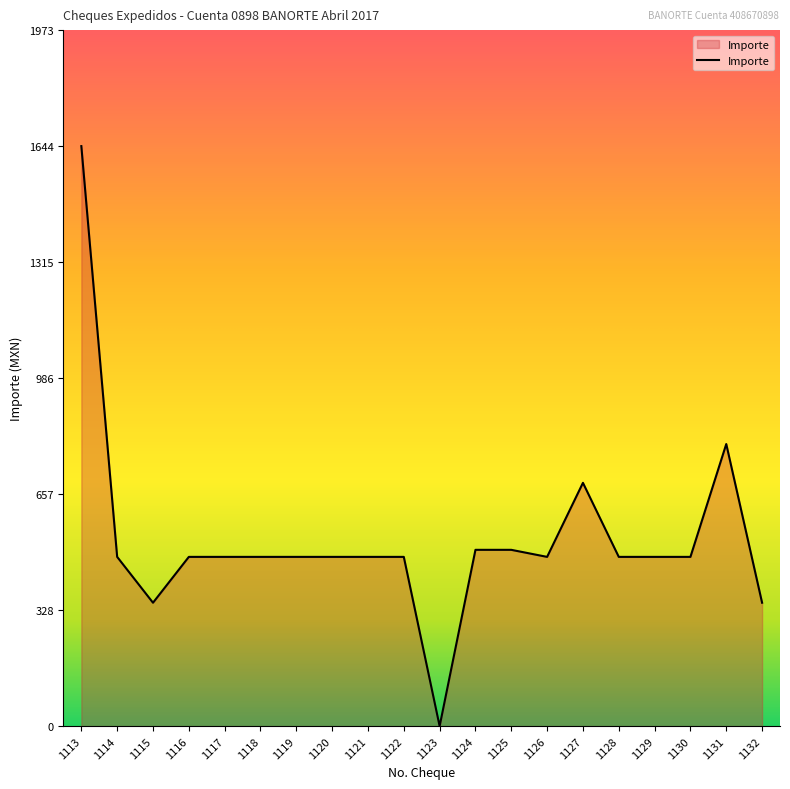

Is it true that the value at 1120 is 172.4?

False